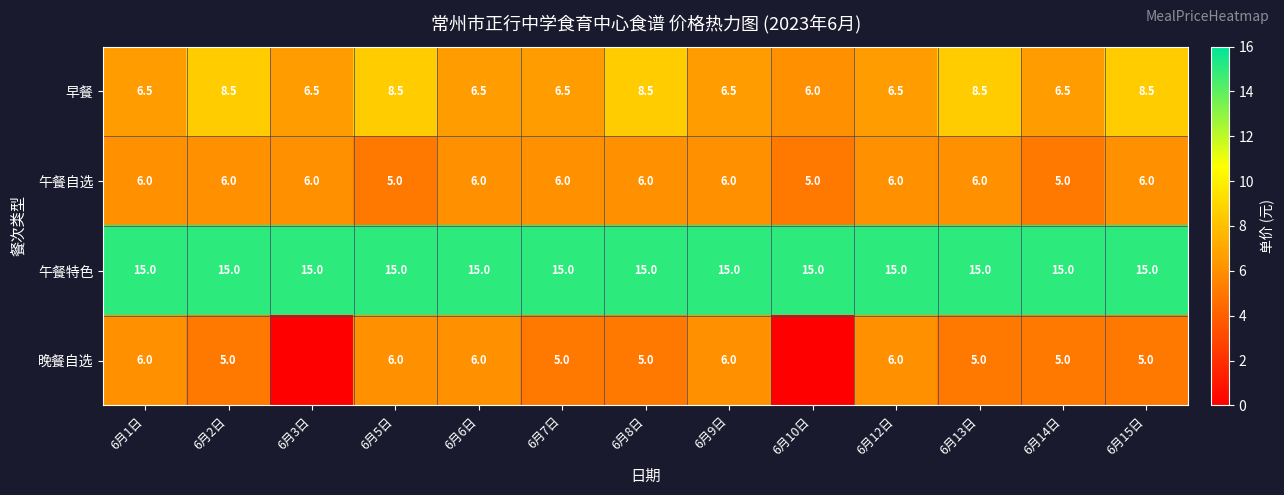

What is the average value of the 午餐自选 series?

5.8